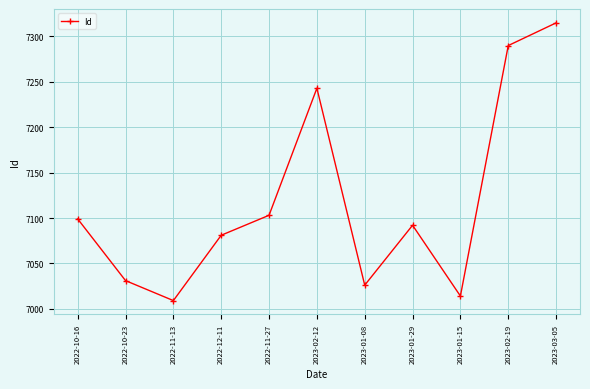

What is the label of the 8th point from the left?

2023-01-29